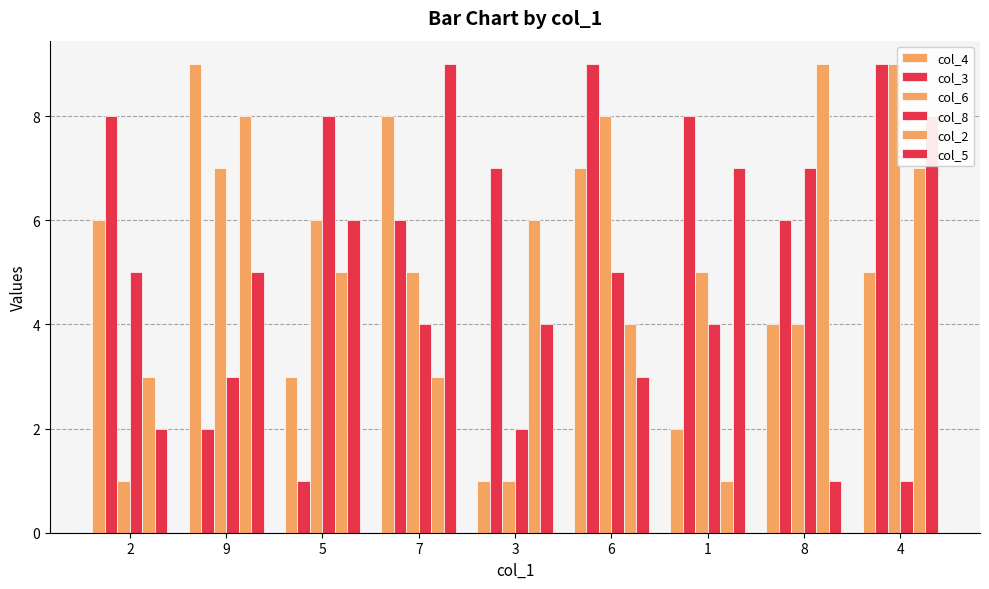

What is the label of the 3rd bar from the right?

1